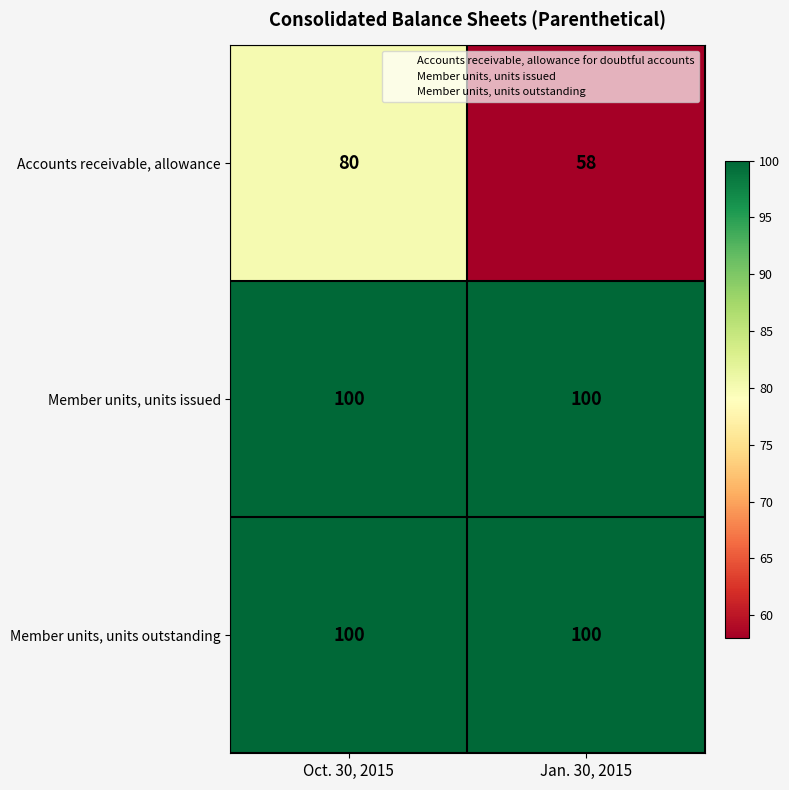

What is the approximate value of Member units, units outstanding at Jan. 30, 2015?

100